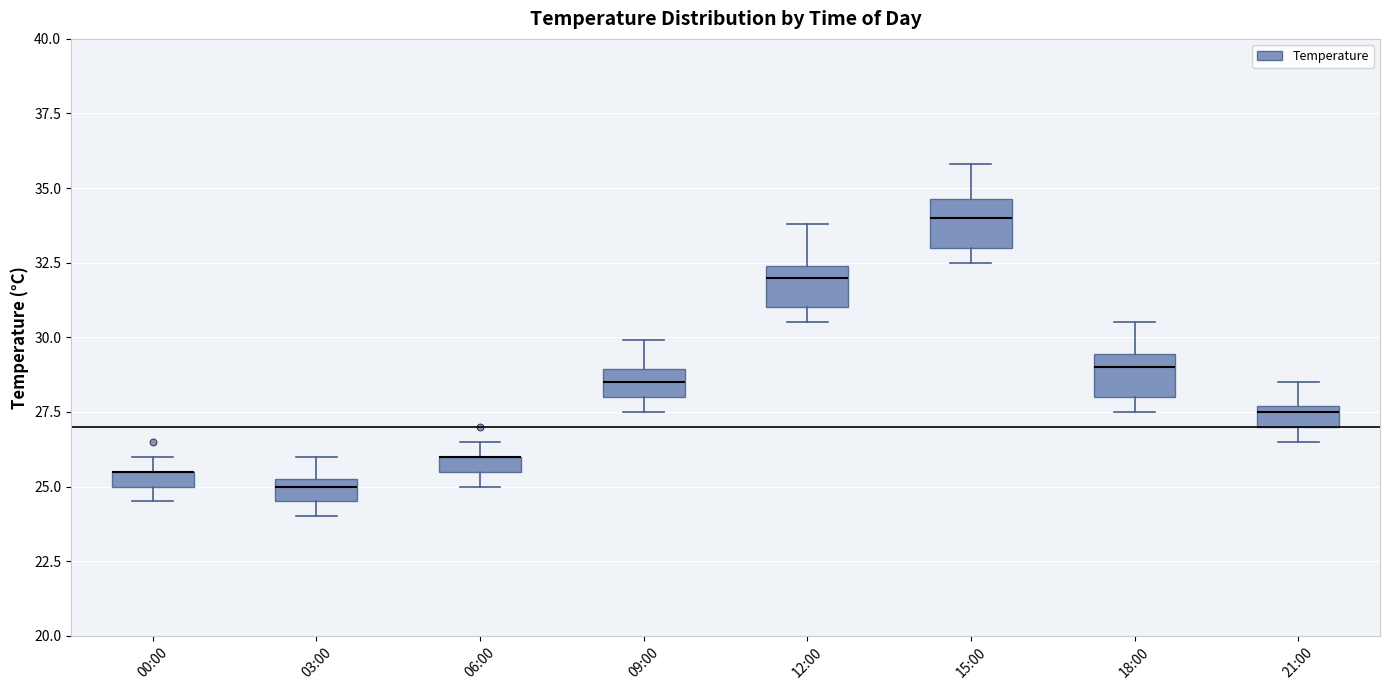

Where is the upper edge of the box for 12:00 on the y-axis? The values are not printed on the chart, so give them approximately, as read against the axis.

32.5